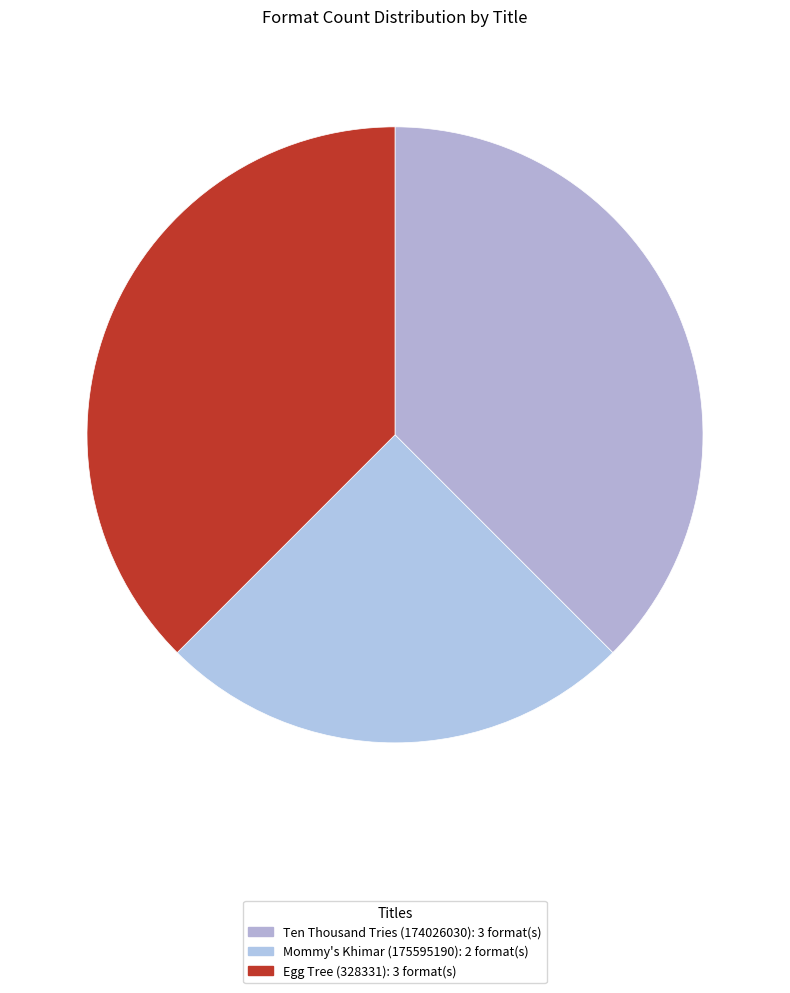

The Egg Tree (328331) slice represents 49% of the pie. True or false?

False